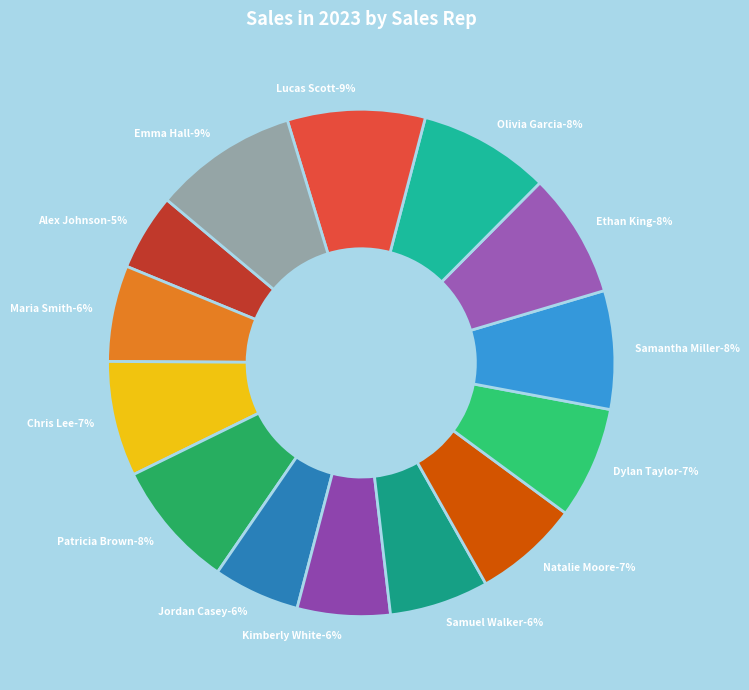

Which has a higher value, Samantha Miller or Chris Lee?

Samantha Miller